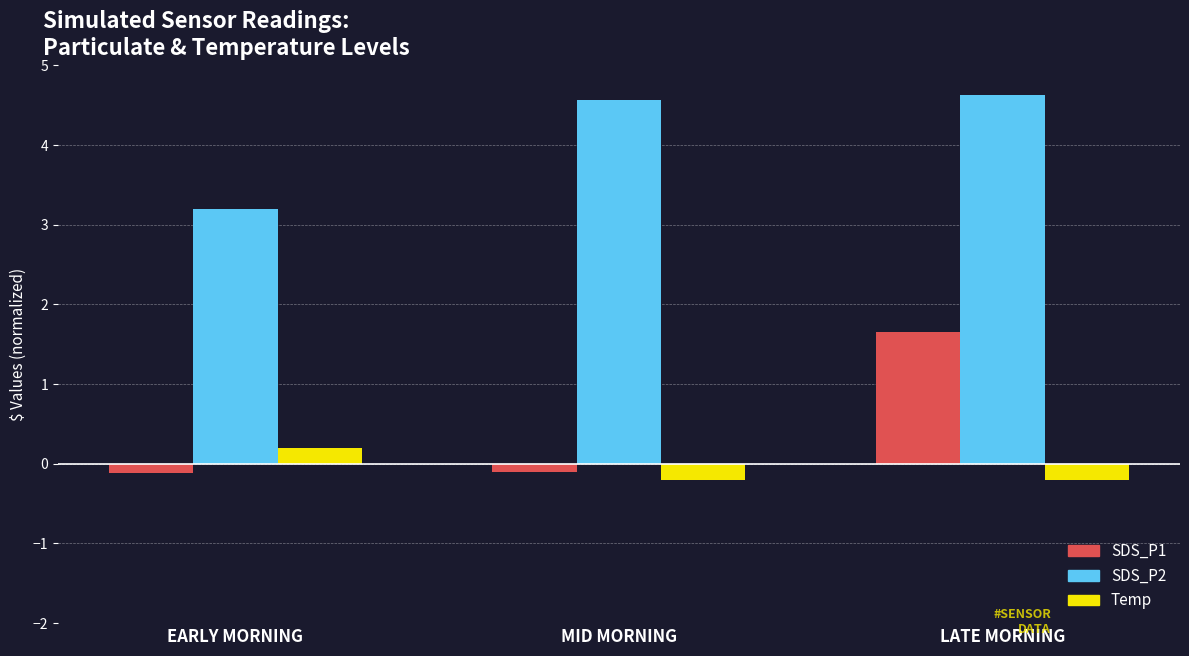

What is the difference between the highest and lowest values at EARLY MORNING?

3.3